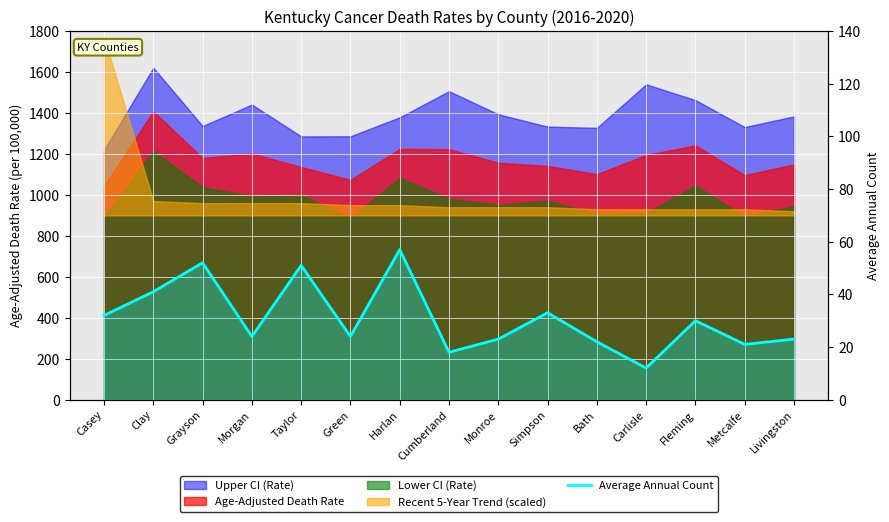

True or false: the data has more than 1 interior local peaks.

True